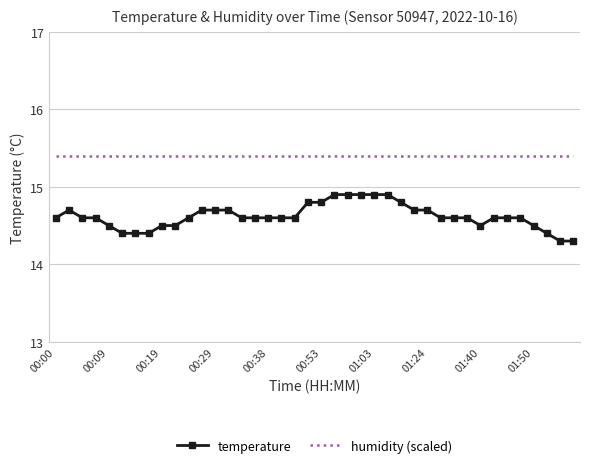

True or false: humidity (scaled) and temperature cross at least once.

False